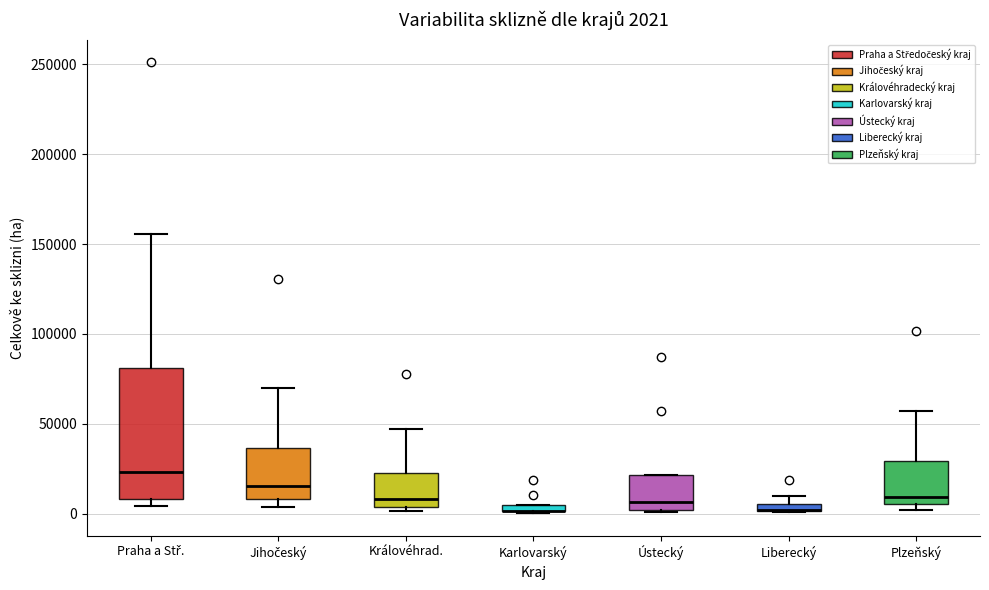

Which box is the tallest, from its lower edge to its upper edge?

Praha a Stř.